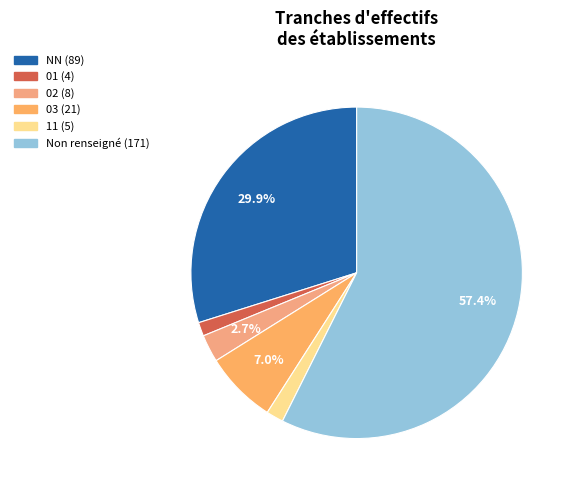

How many segments does this pie chart have?

6